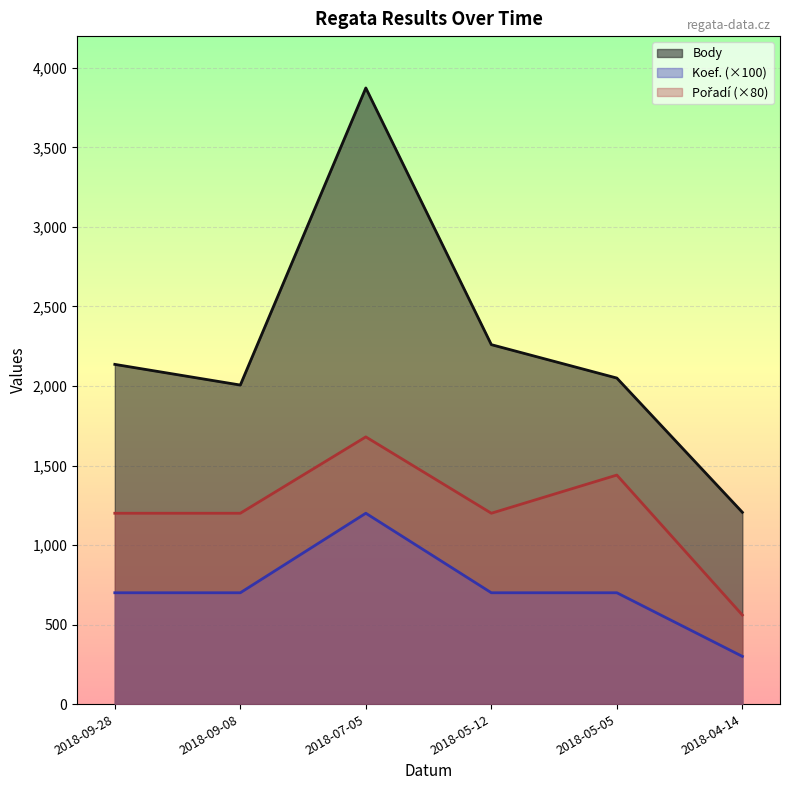

Which has a higher value, 2018-09-28 or 2018-05-05?

2018-09-28